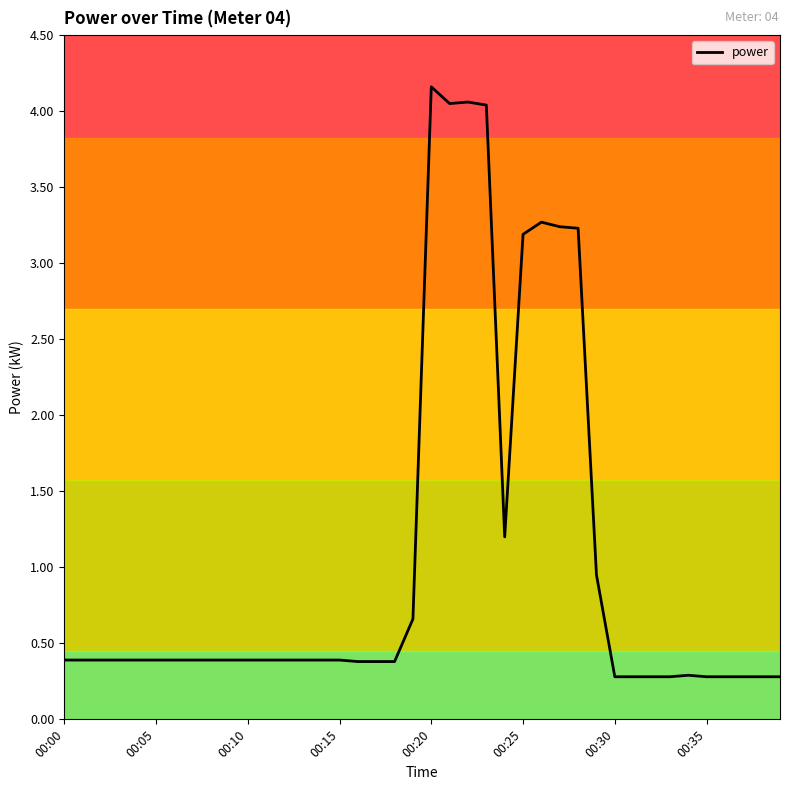

What is the difference between the maximum and minimum values?

3.9